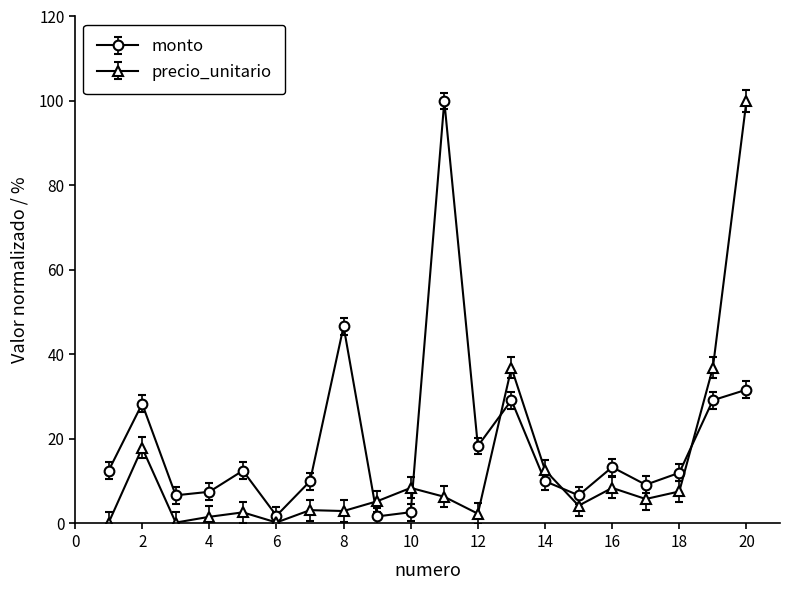

What is the average value of the precio_unitario series?

13.2